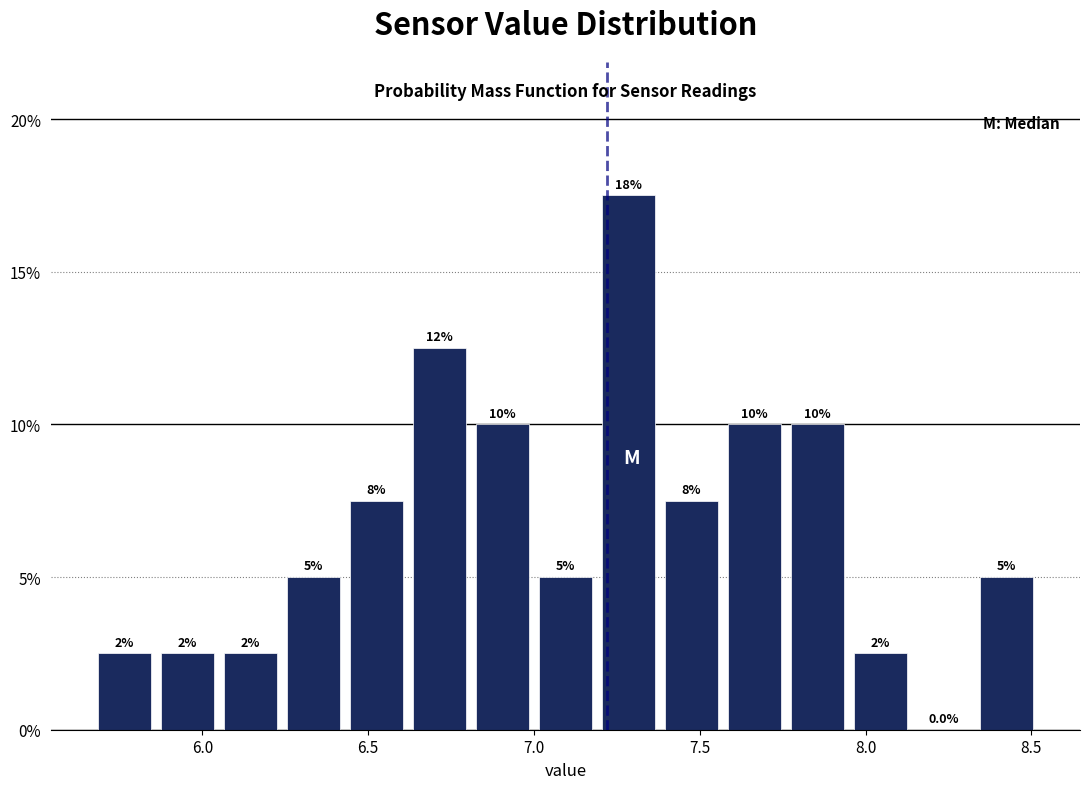

Around what value on the x-axis is the tallest bar? Give the approximate position of its centre, as read against the axis.

7.30